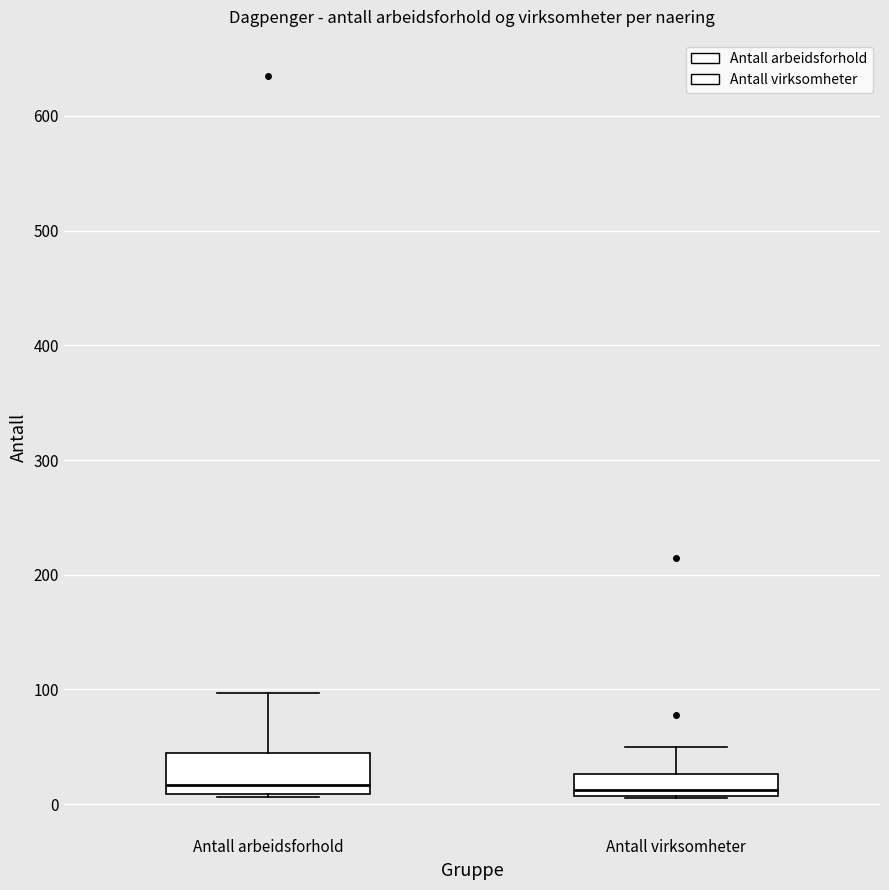

Reading left to right, read every box against the y-axis: the position of its median line, the range the box covers, and the ends of its whiskers. The values are not printed on the chart, so give them approximately, as read against the axis.

Antall arbeidsforhold: median 20, box 10 to 50, whiskers 10 to 100
Antall virksomheter: median 10 (just above the box's lower edge), box 10 to 30, whiskers 10 to 50